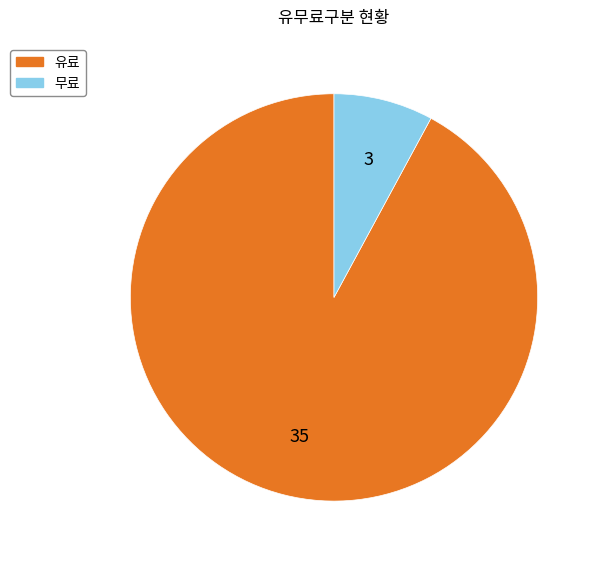

Between 유료 and 무료, which is larger?

유료